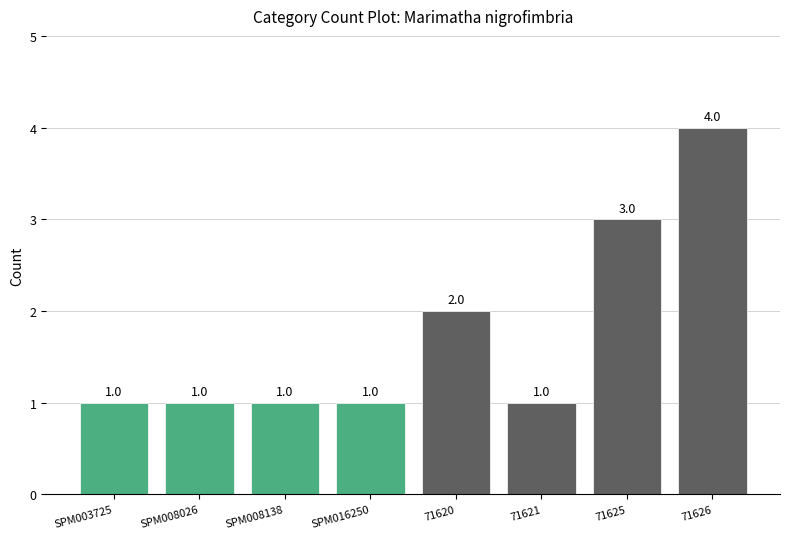

What is the label of the 2nd bar from the right?

71625